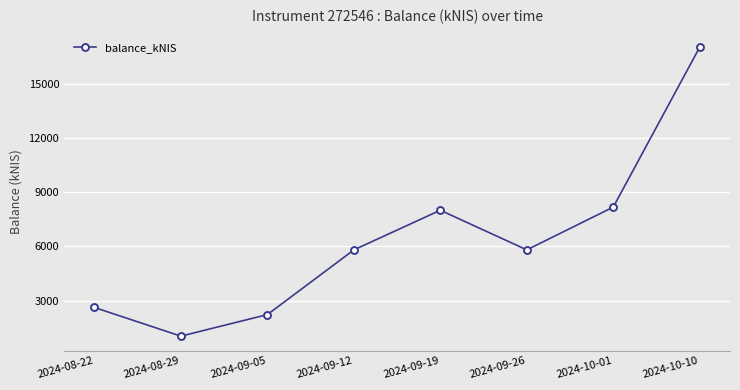

What is the change in value from 2024-09-05 to 2024-09-26?

+3590.3